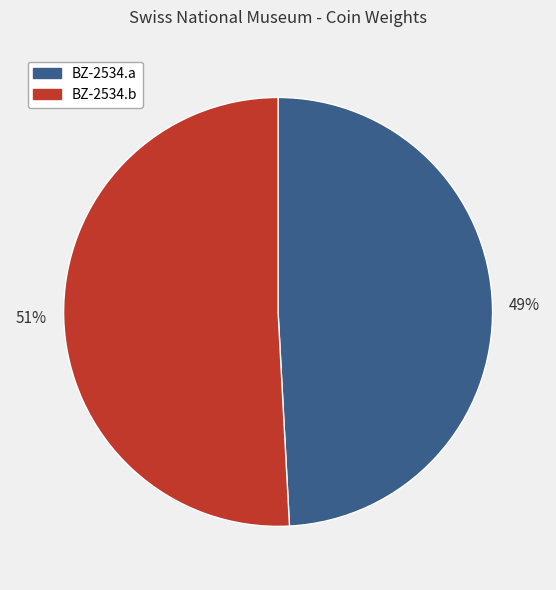

Which slice is the largest?

BZ-2534.b